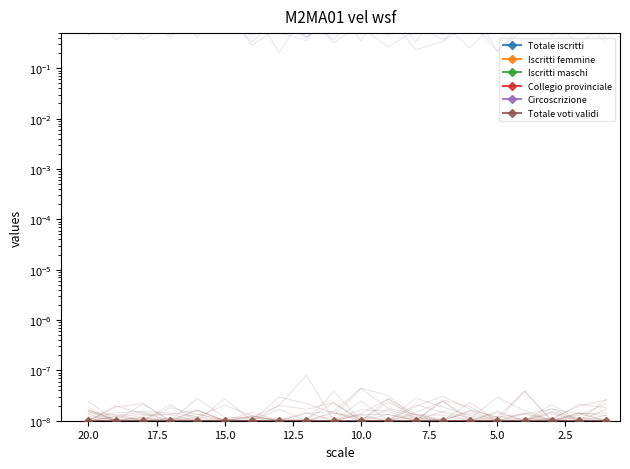

What are all the series names shown in the legend?

Totale iscritti, Iscritti femmine, Iscritti maschi, Collegio provinciale, Circoscrizione, Totale voti validi